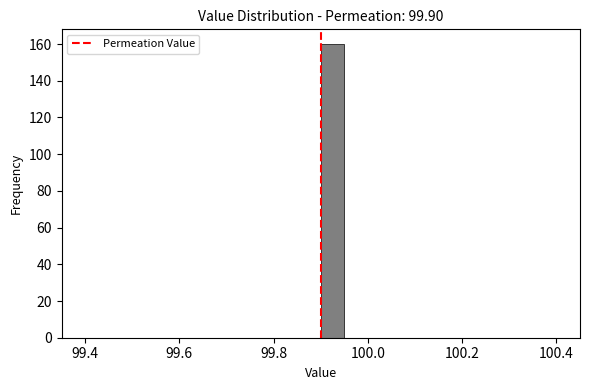

Read against the x-axis, roughly where is the centre of the tallest bar?

99.92